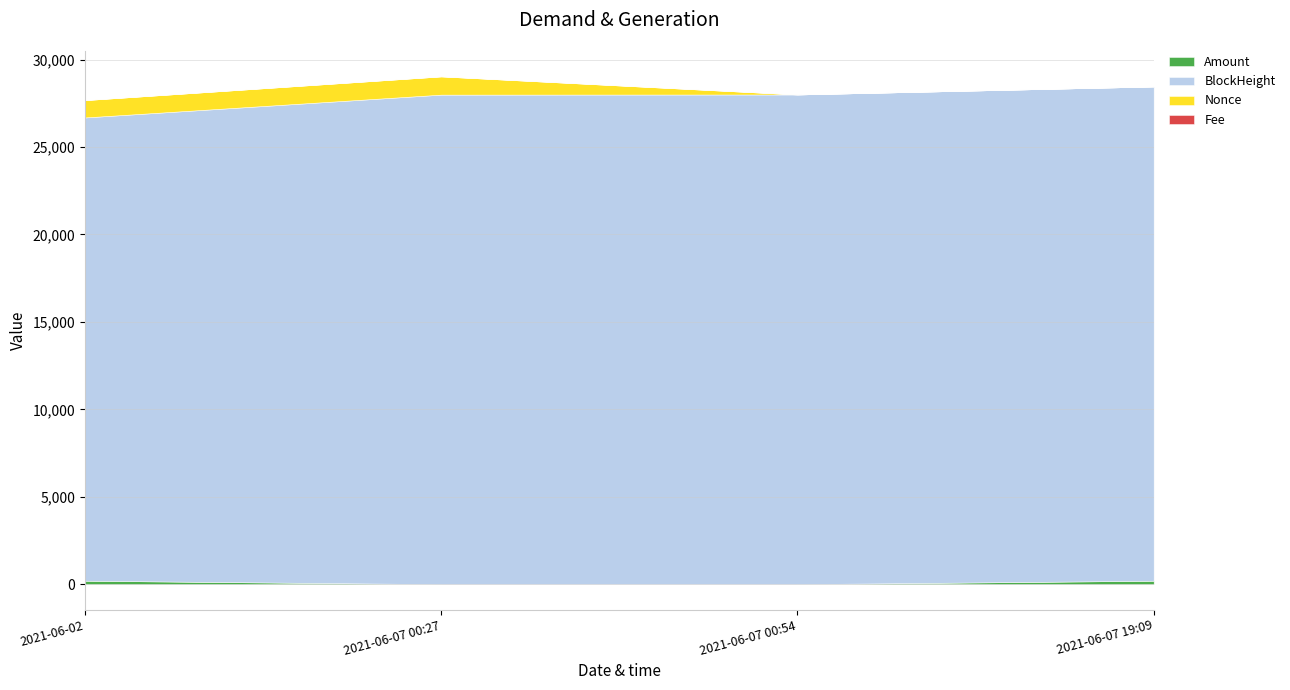

What is the label of the 2nd point from the left?

2021-06-07 00:27